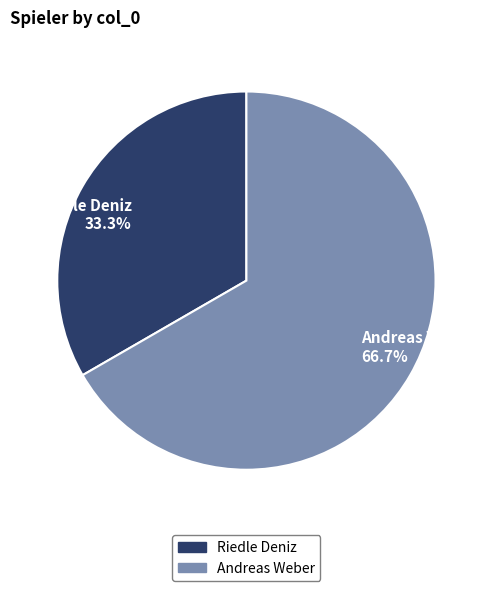

To the nearest percent, what is the difference between the Andreas Weber and Riedle Deniz slice percentages?

33%